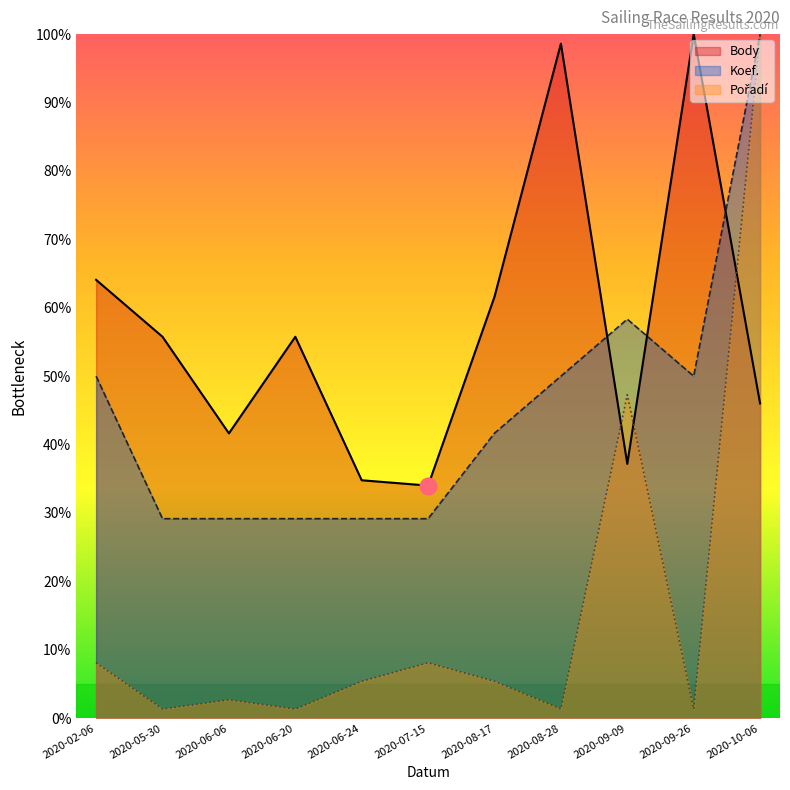

What is the greatest value displayed?

100.0